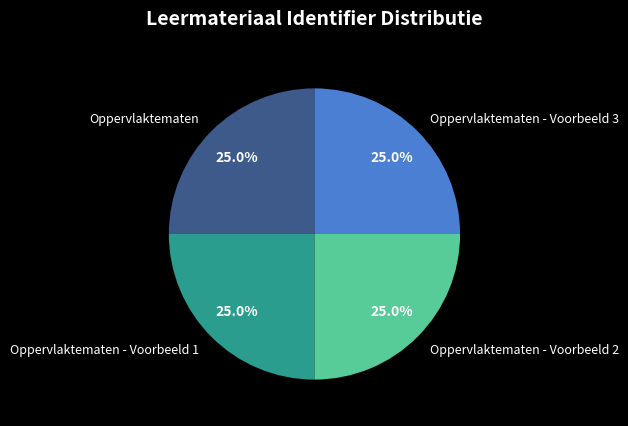

Is it true that Oppervlaktematen - Voorbeeld 2 is 18% of the pie?

False